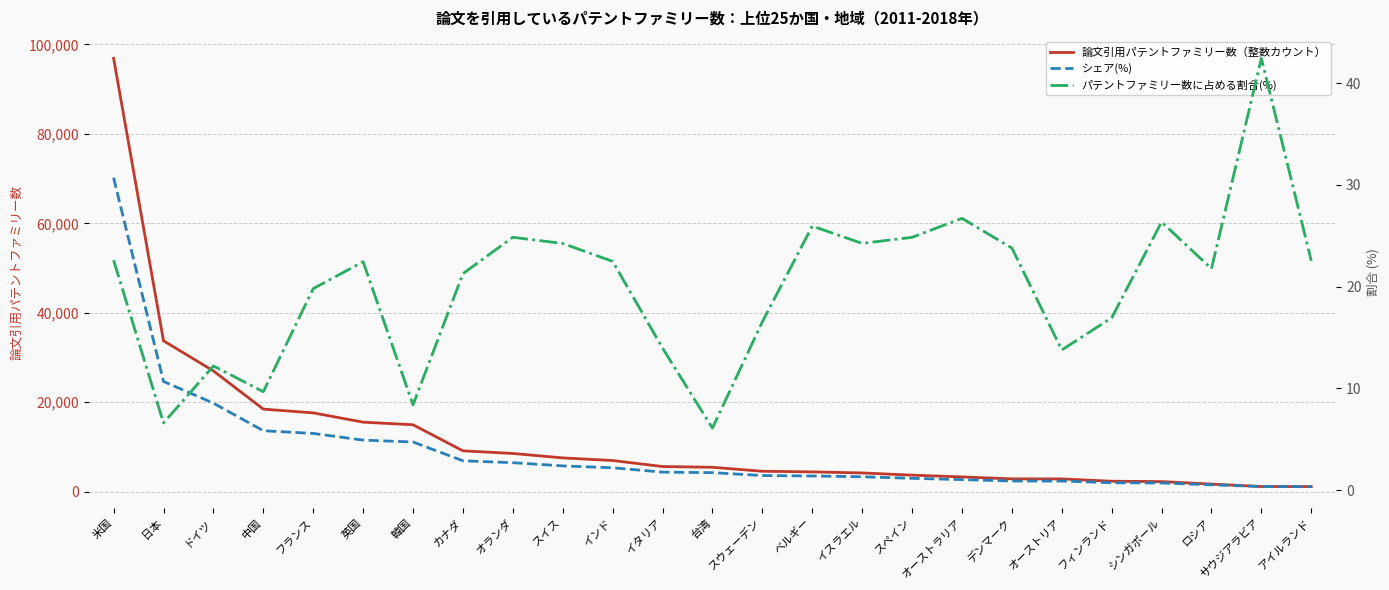

What is the value of the 論文引用パテントファミリー数（整数カウント） point at the 2nd from the left?

33731.0